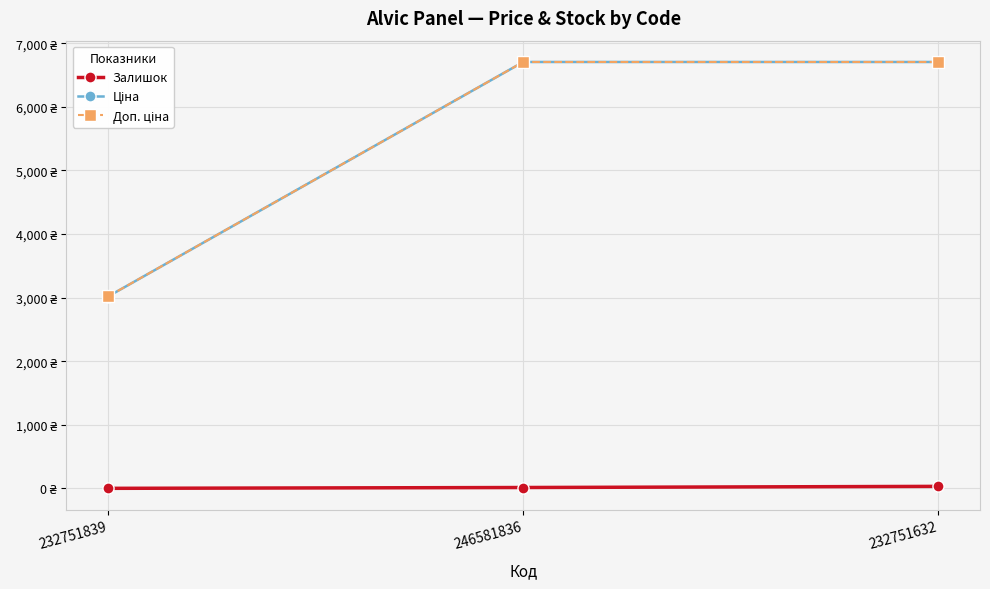

What is the spread (max minus min) of values at 232751632?

6673.7